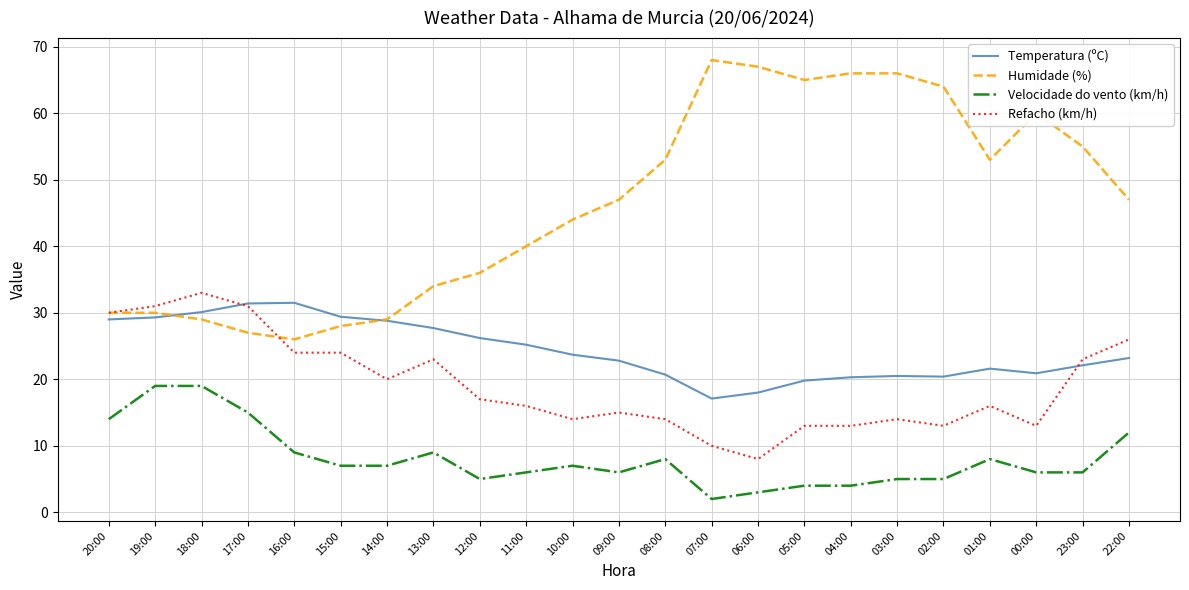

The Refacho (km/h) series shows 19.3 at 08:00. True or false?

False